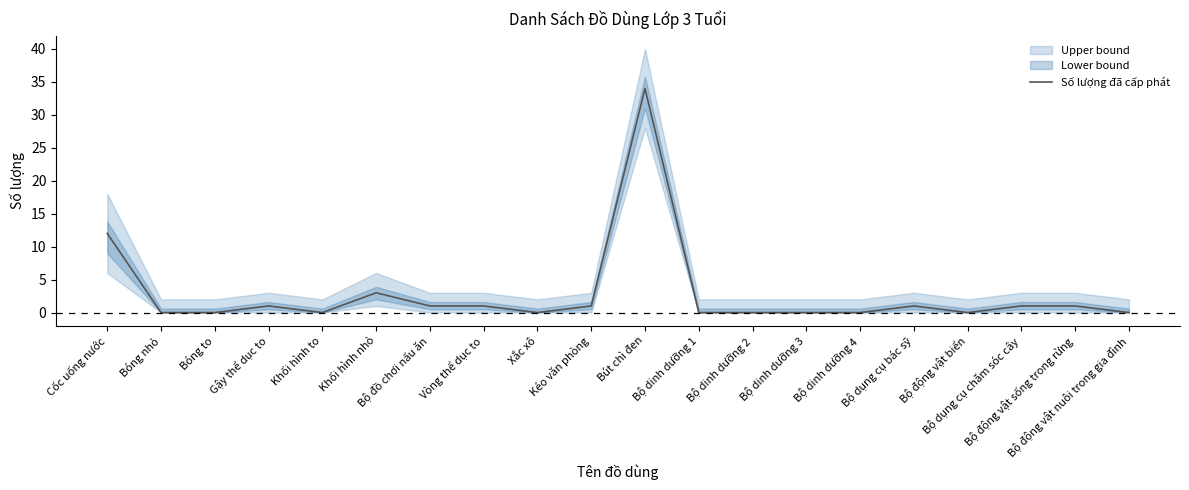

At which label does the data first exceed 1?

Cốc uống nước